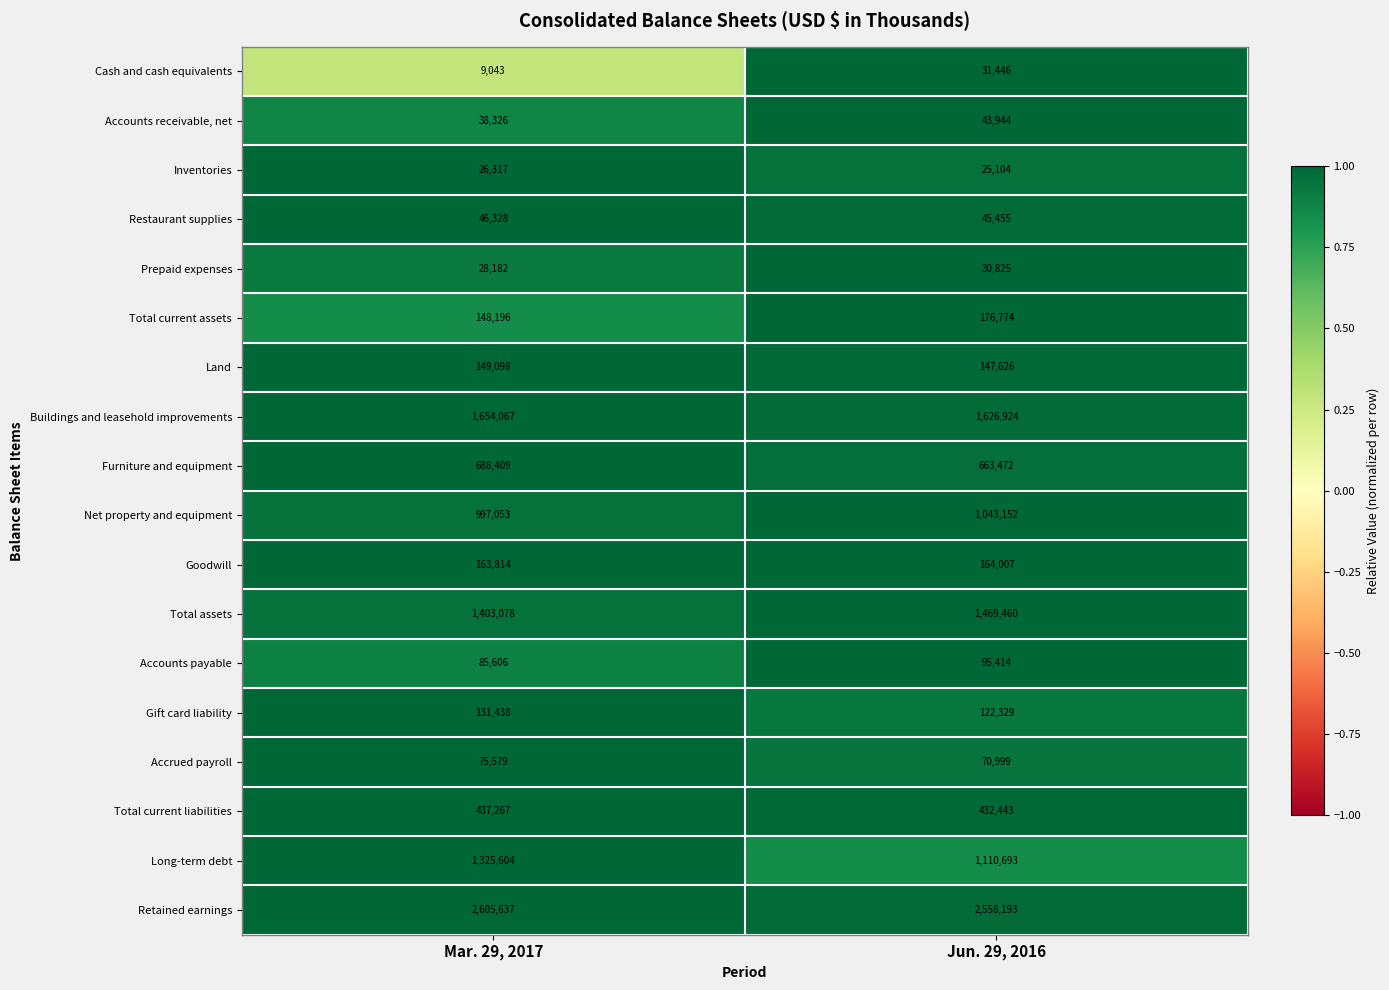

Rank the series by their maximum value, from highest to lowest.

Retained earnings, Buildings and leasehold improvements, Total assets, Long-term debt, Net property and equipment, Furniture and equipment, Total current liabilities, Total current assets, Goodwill, Land, Gift card liability, Accounts payable, Accrued payroll, Restaurant supplies, Accounts receivable, net, Cash and cash equivalents, Prepaid expenses, Inventories